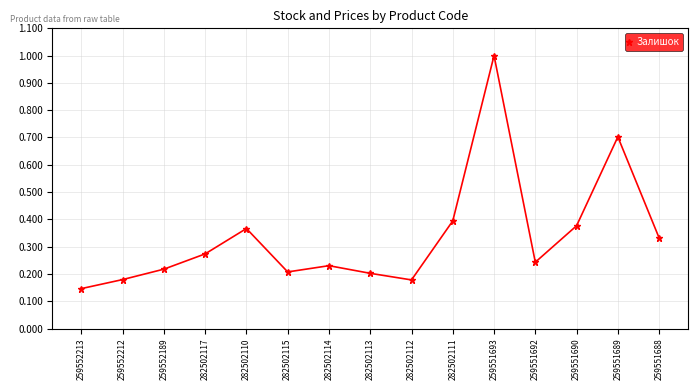

Where is the data nearest to the value 0?

259552213